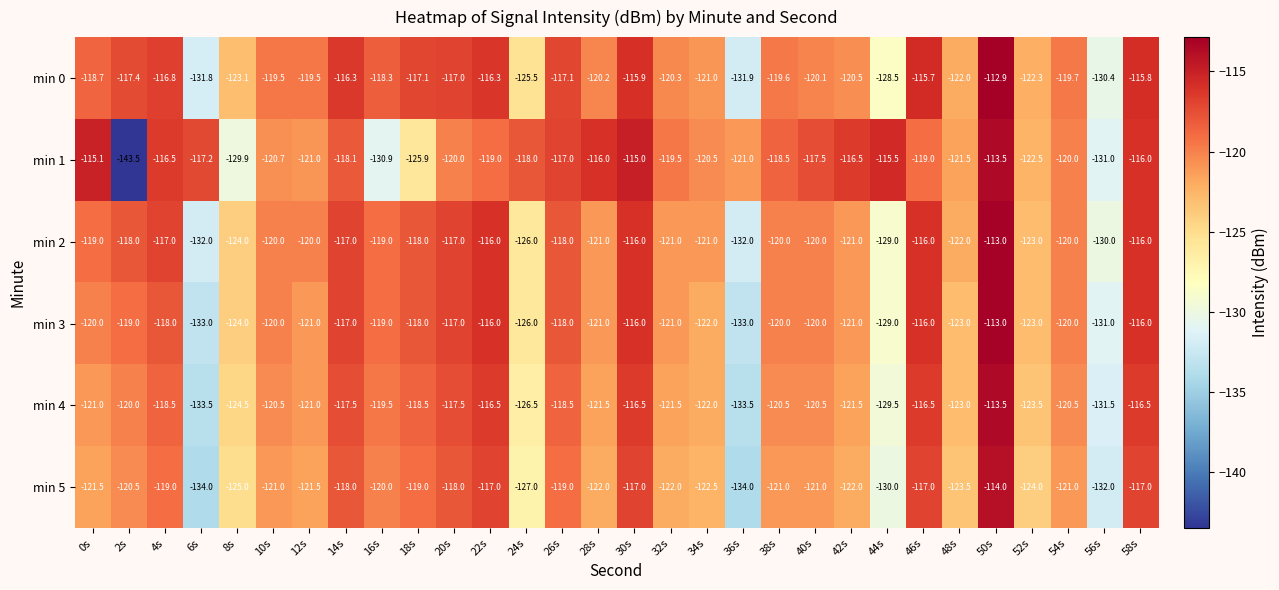

The value of min 0 at 18s is -46.1. True or false?

False